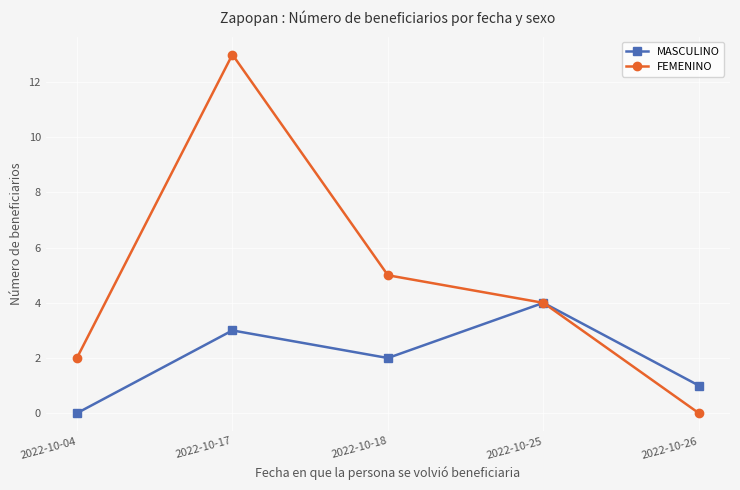

At which category does FEMENINO reach its first local peak?

2022-10-17